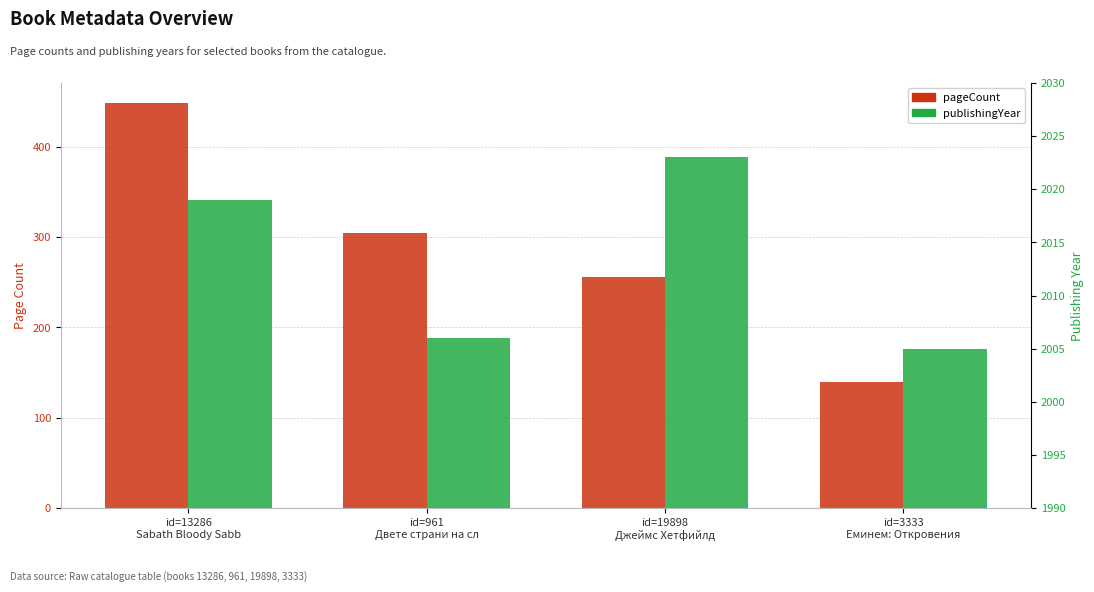

What is the lowest value of the publishingYear series?

2005